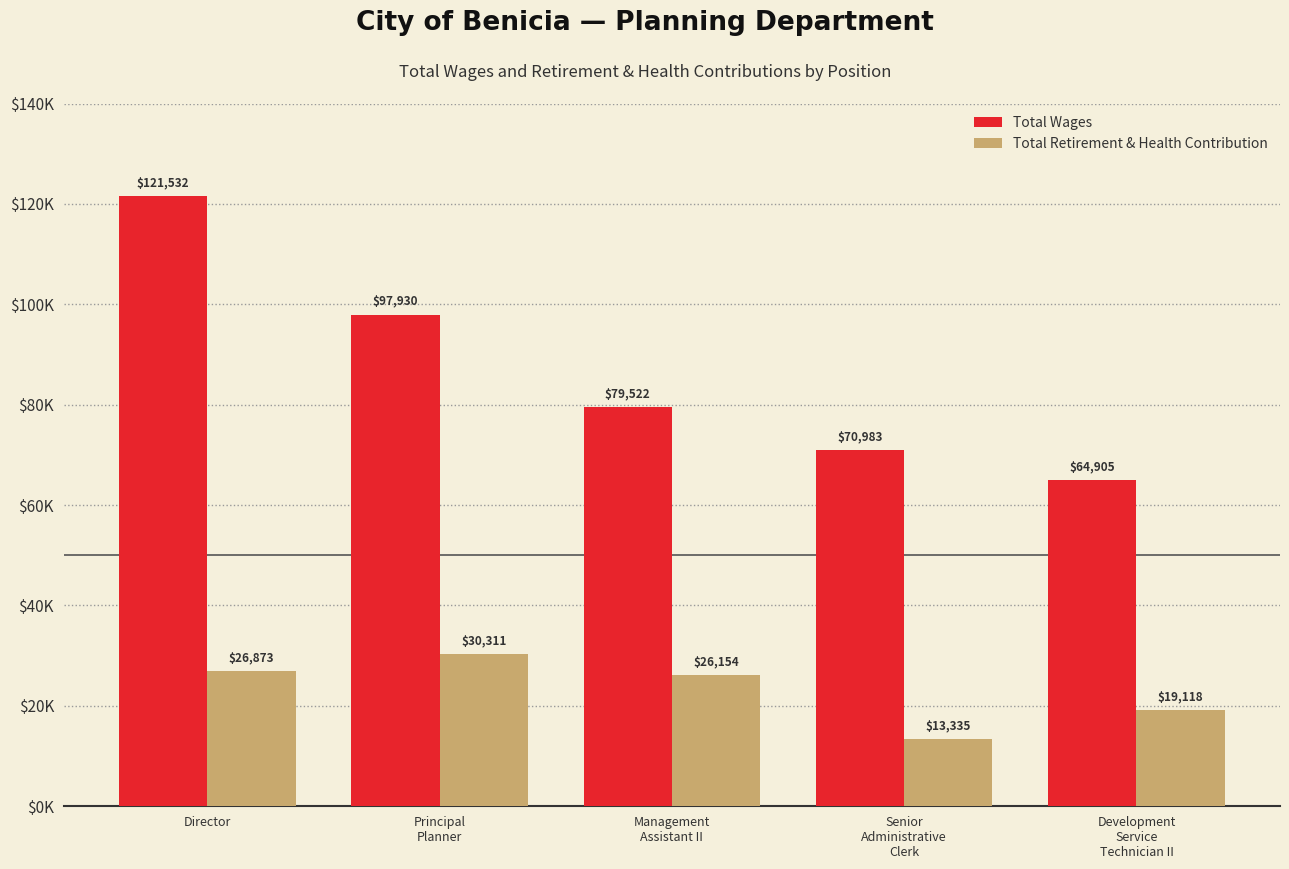

Reading left to right, what are all the values shown in this chart?

Total Wages: 121532	97930	79522	70983	64905
Total Retirement & Health Contribution: 26873	30311	26154	13335	19118